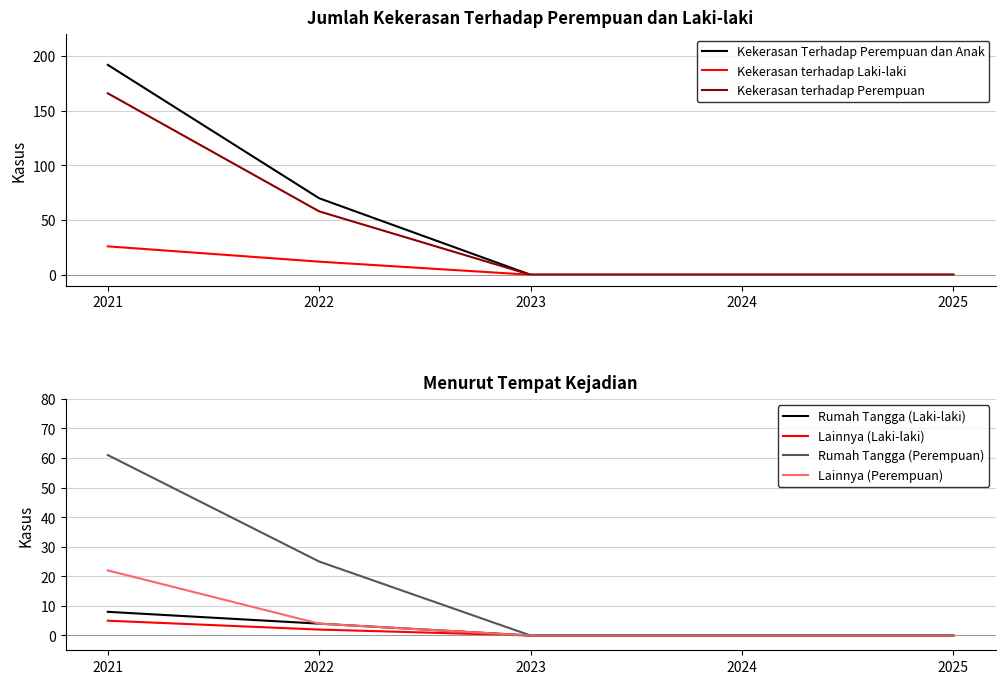

Which series has the largest total across all categories?

Kekerasan Terhadap Perempuan dan Anak